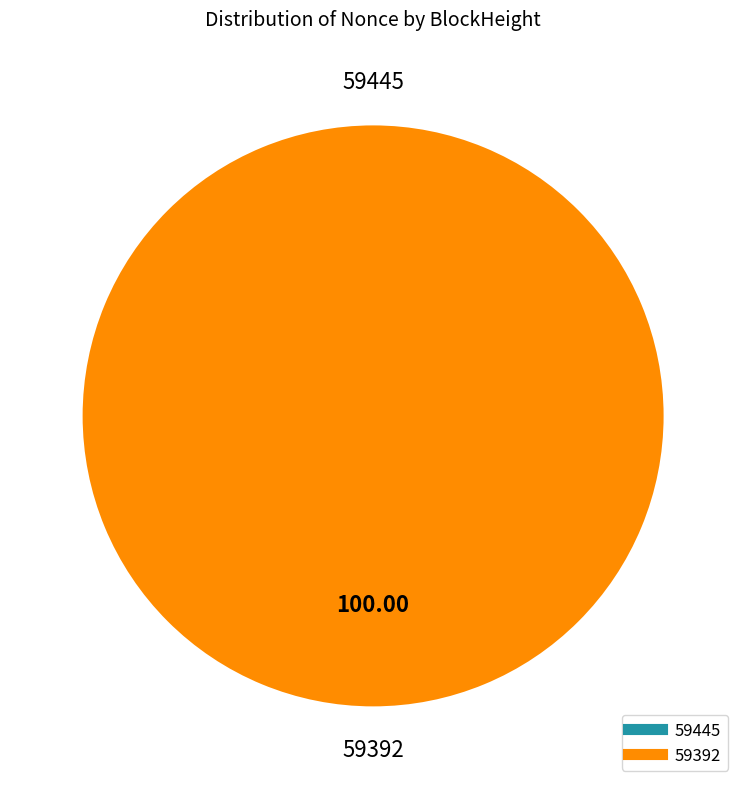

How many segments does this pie chart have?

2